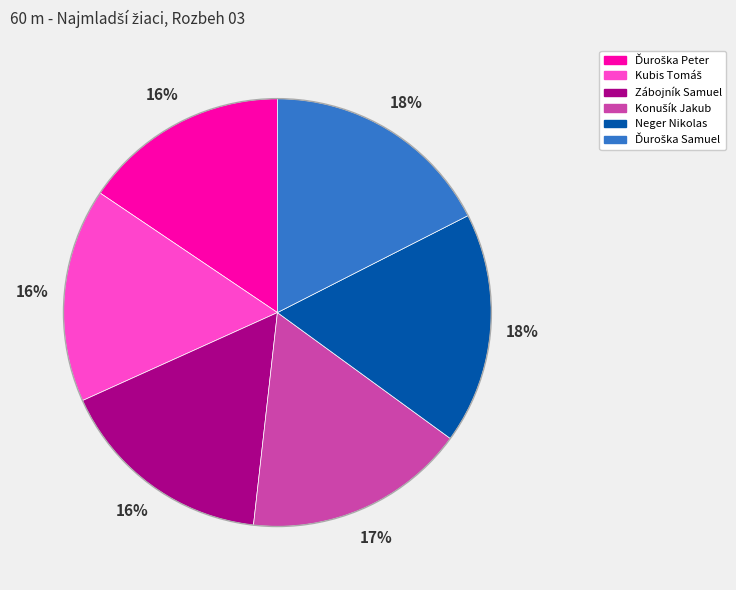

To the nearest percent, what percentage of the pie is Zábojník Samuel?

16%